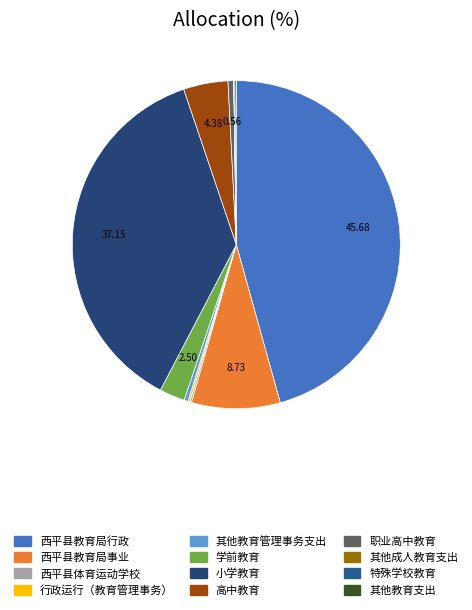

True or false: 其他成人教育支出 accounts for 1% of the total.

False